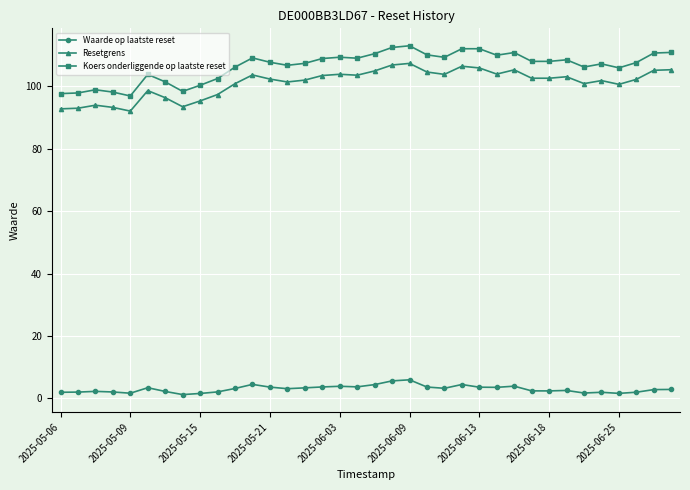

True or false: Waarde op laatste reset has more than 0 interior local peaks.

True